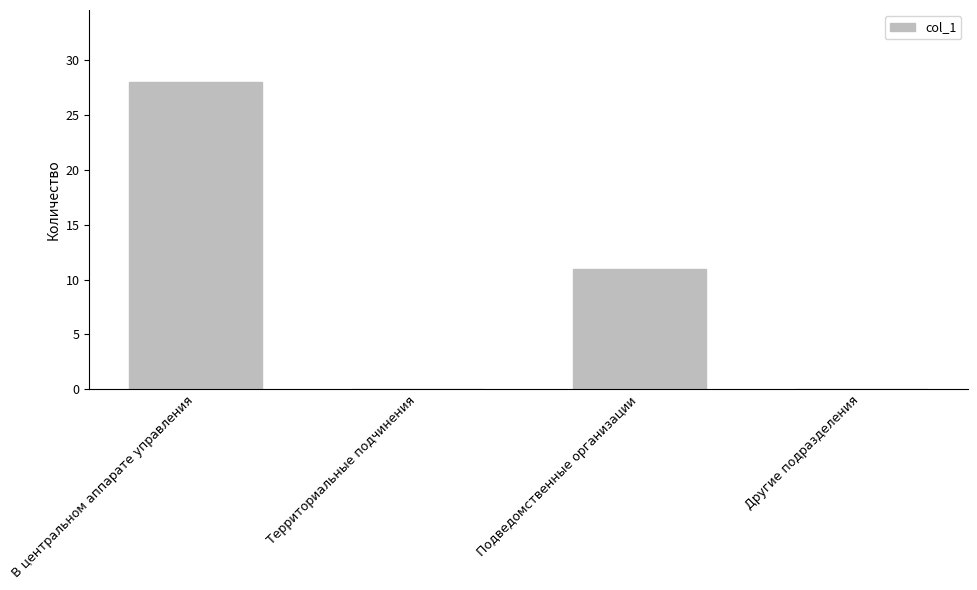

Reading left to right, what are all the values shown in this chart?

28	0	11	0